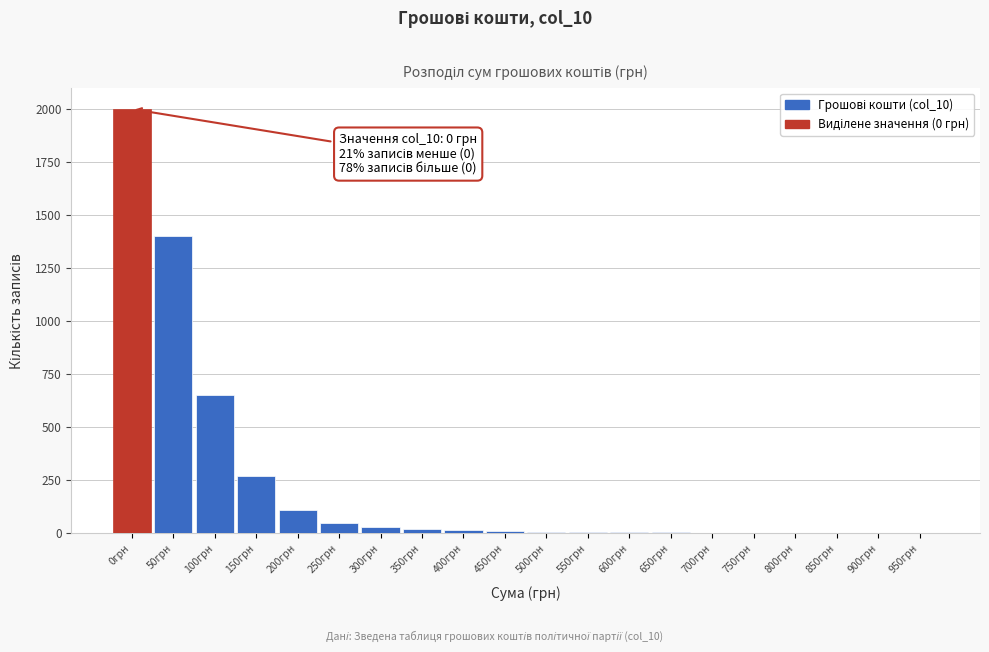

The value at 100грн is 220. True or false?

False